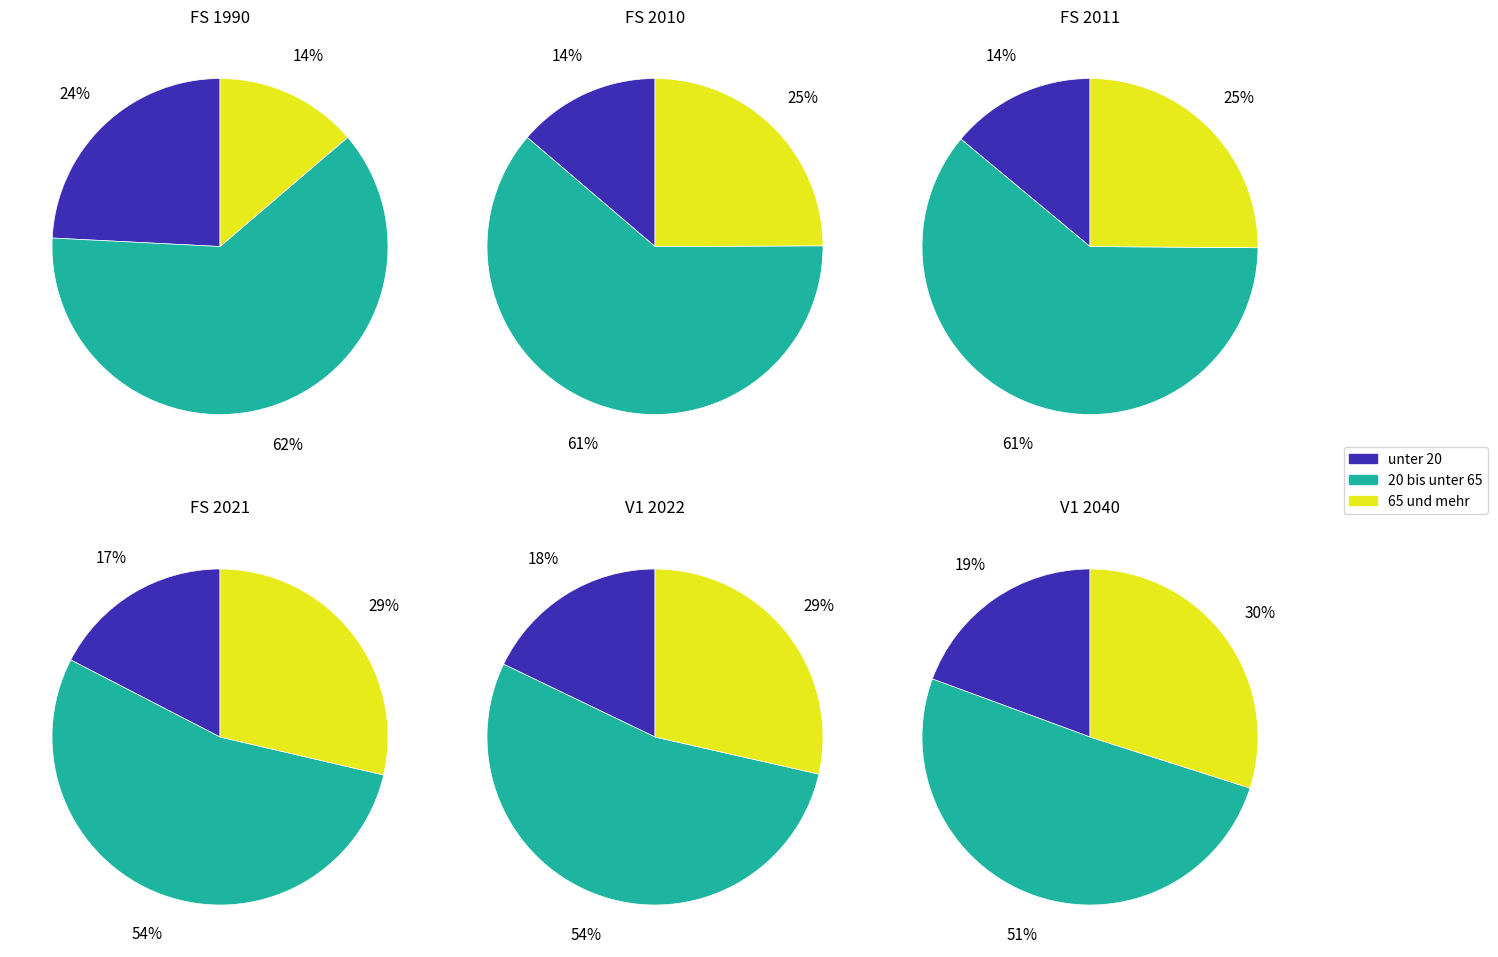

Combined, do FS 1990 and FS 2021 account for over 50%?

No